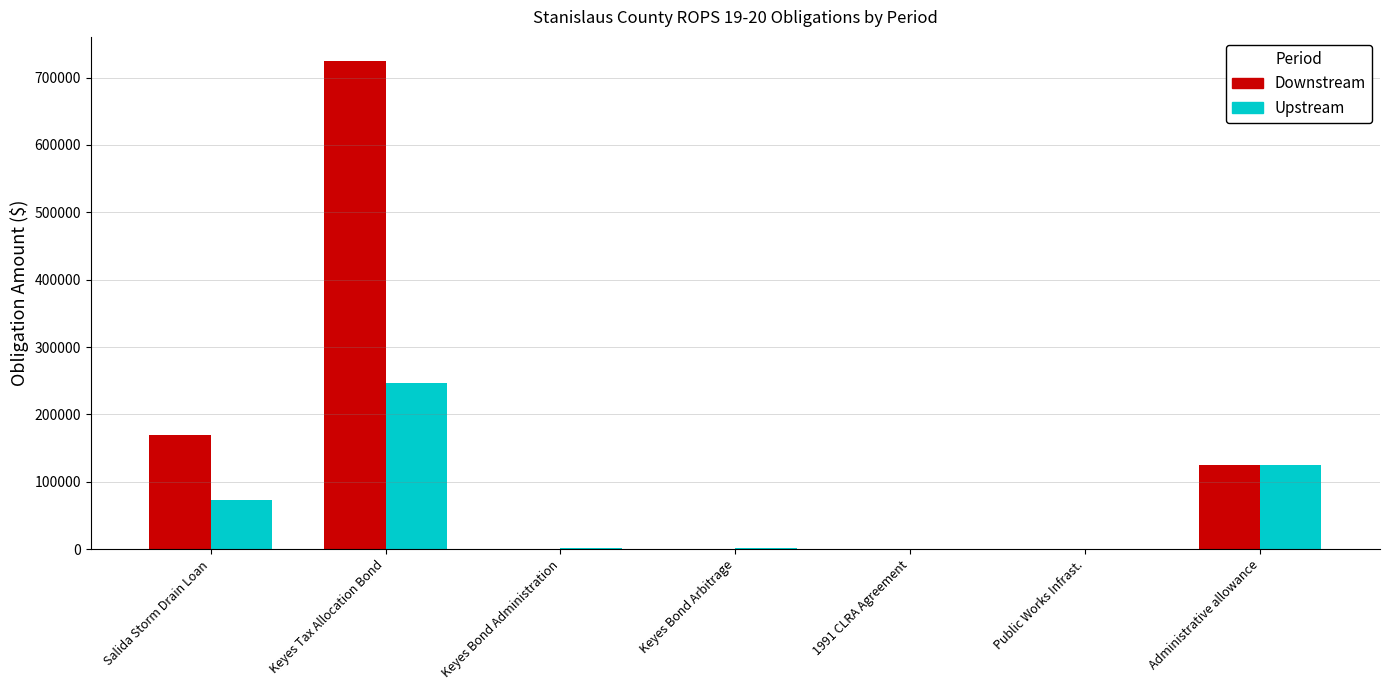

What is the average value of the Upstream series?

64128